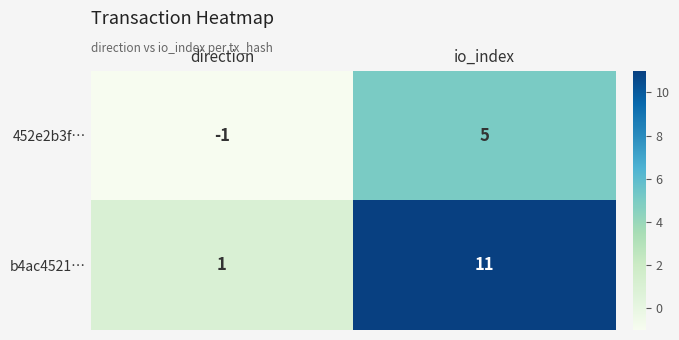

Reading left to right, extract all data points from this chart.

452e2b3f…: -1	5
b4ac4521…: 1	11